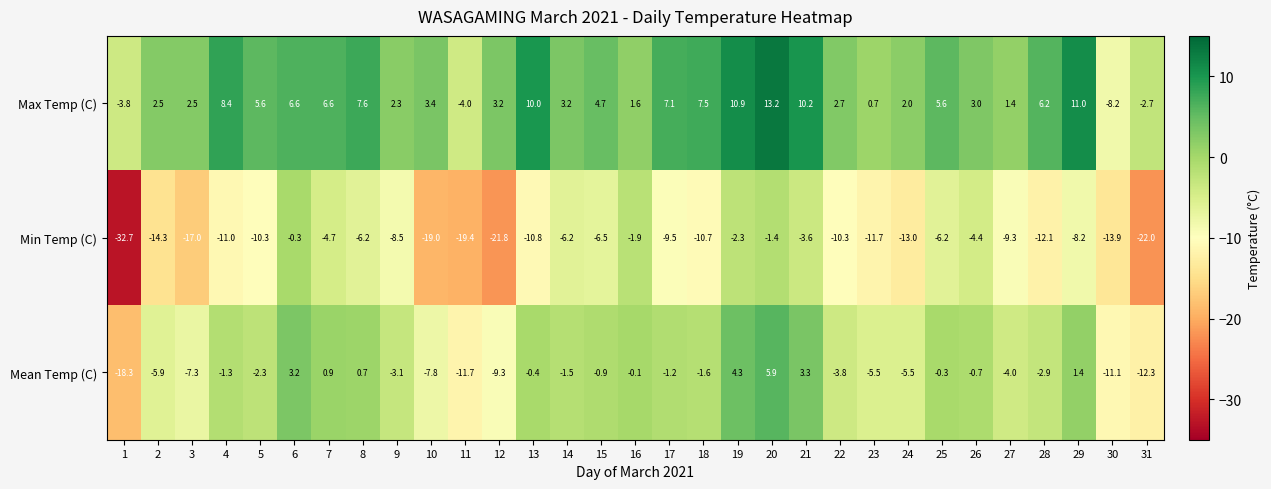

Which series has the largest total across all categories?

Max Temp (C)